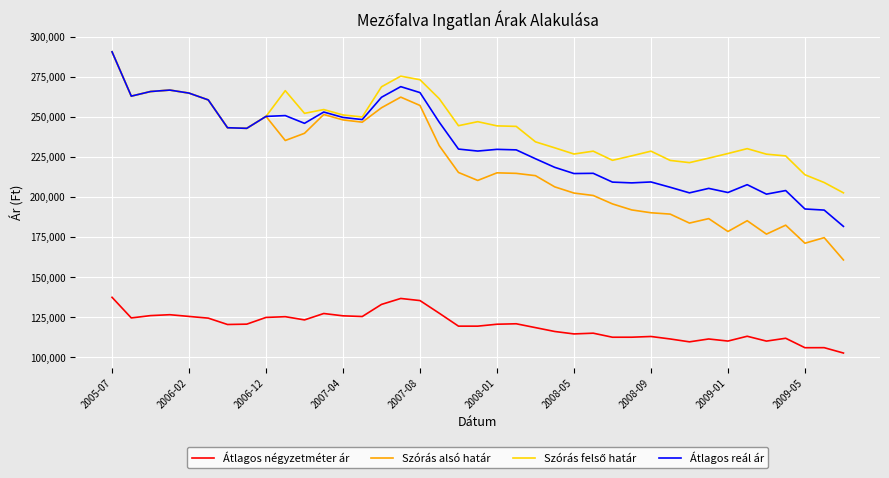

Which series has the largest range (max minus min)?

Szórás alsó határ